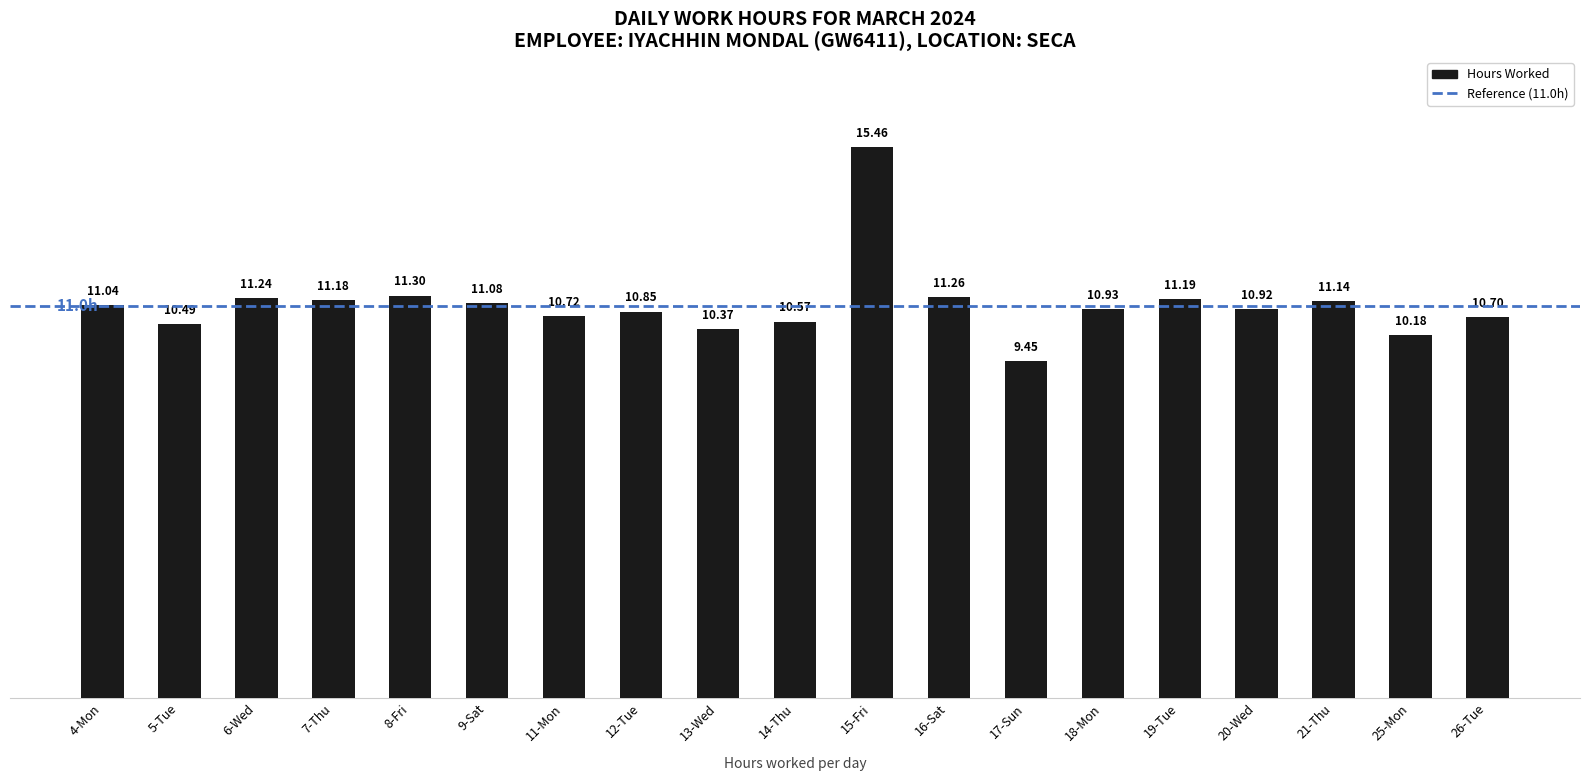

List the labels in order of value, largest first.

15-Fri, 8-Fri, 16-Sat, 6-Wed, 19-Tue, 7-Thu, 21-Thu, 9-Sat, 4-Mon, 18-Mon, 20-Wed, 12-Tue, 11-Mon, 26-Tue, 14-Thu, 5-Tue, 13-Wed, 25-Mon, 17-Sun